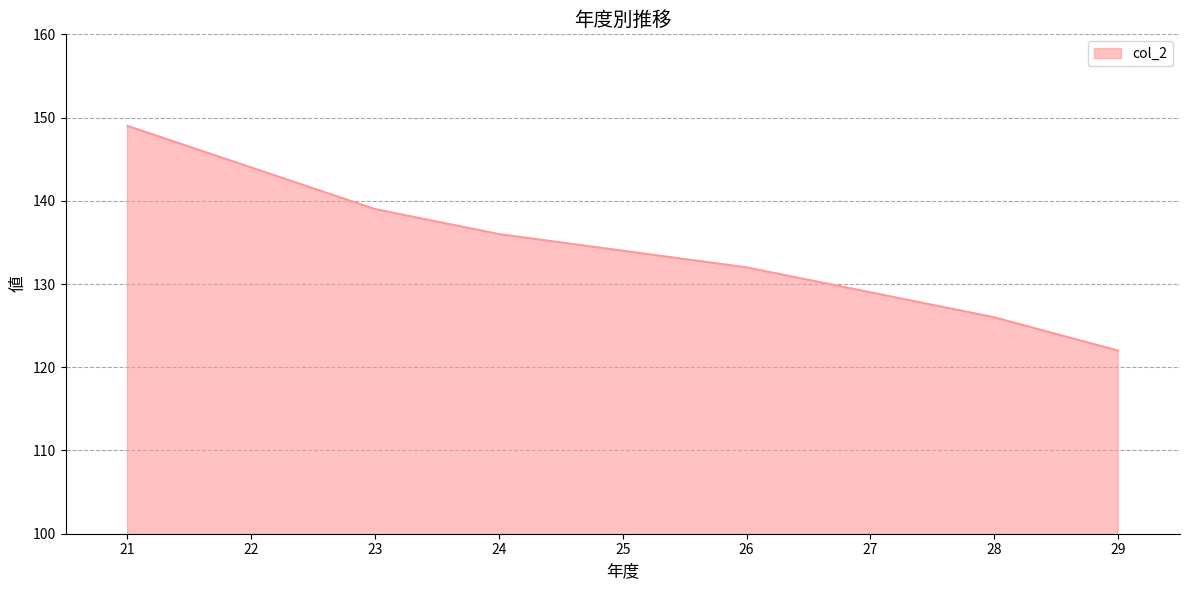

How many distinct data groups are displayed?

1